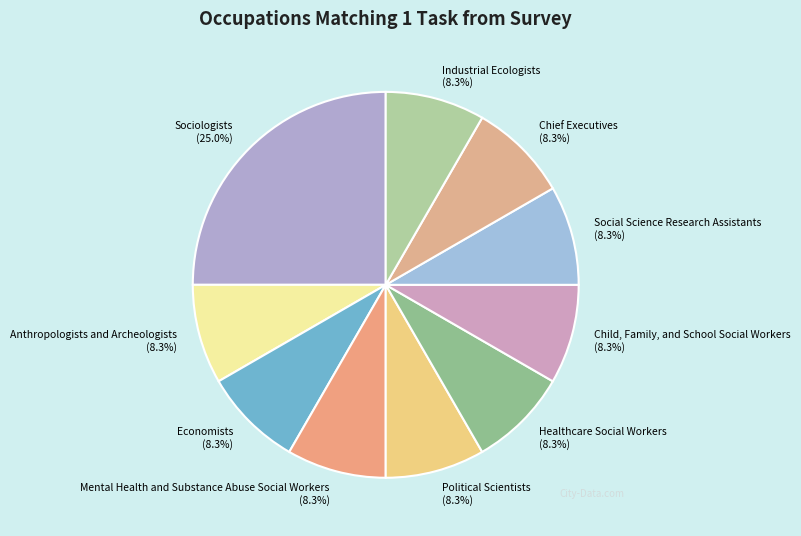

What is the ratio of the value at Industrial Ecologists to the value at Social Science Research Assistants?

1.0